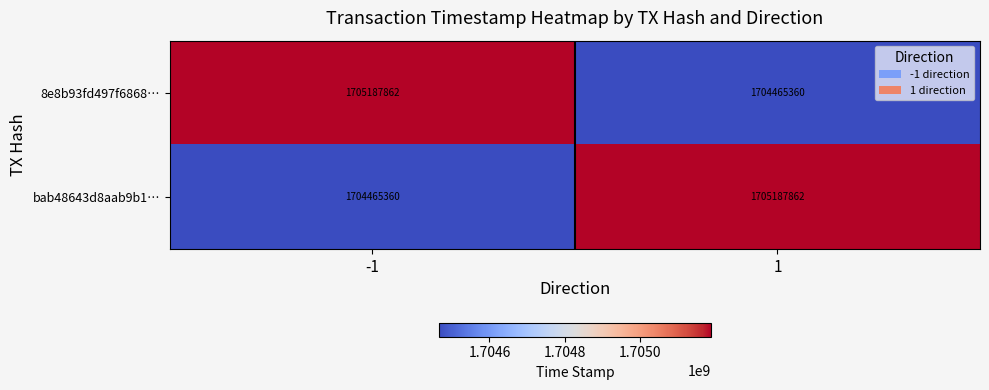

What is the total value across all series at 1?

3409653222